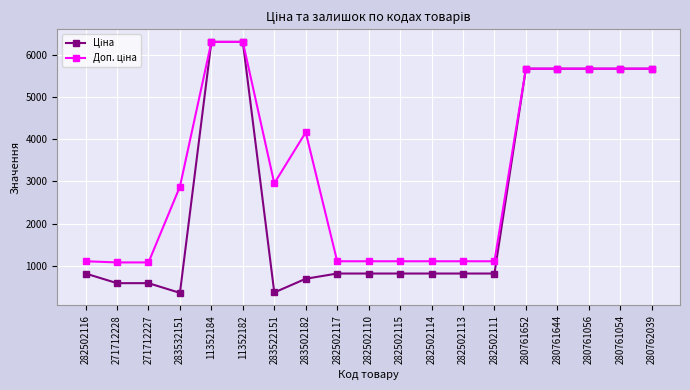

What is the label of the 18th point from the left?

280761054